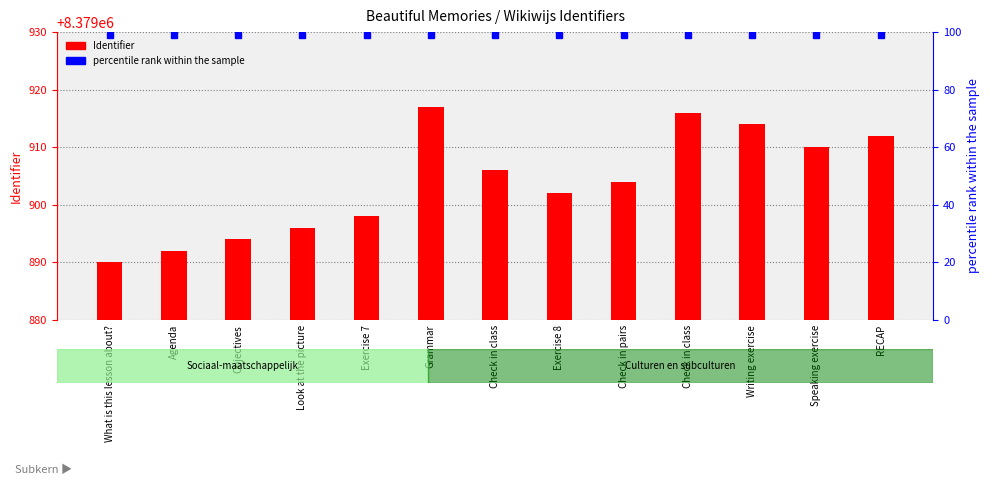

Between Check in class and What is this lesson about?, which is larger?

Check in class